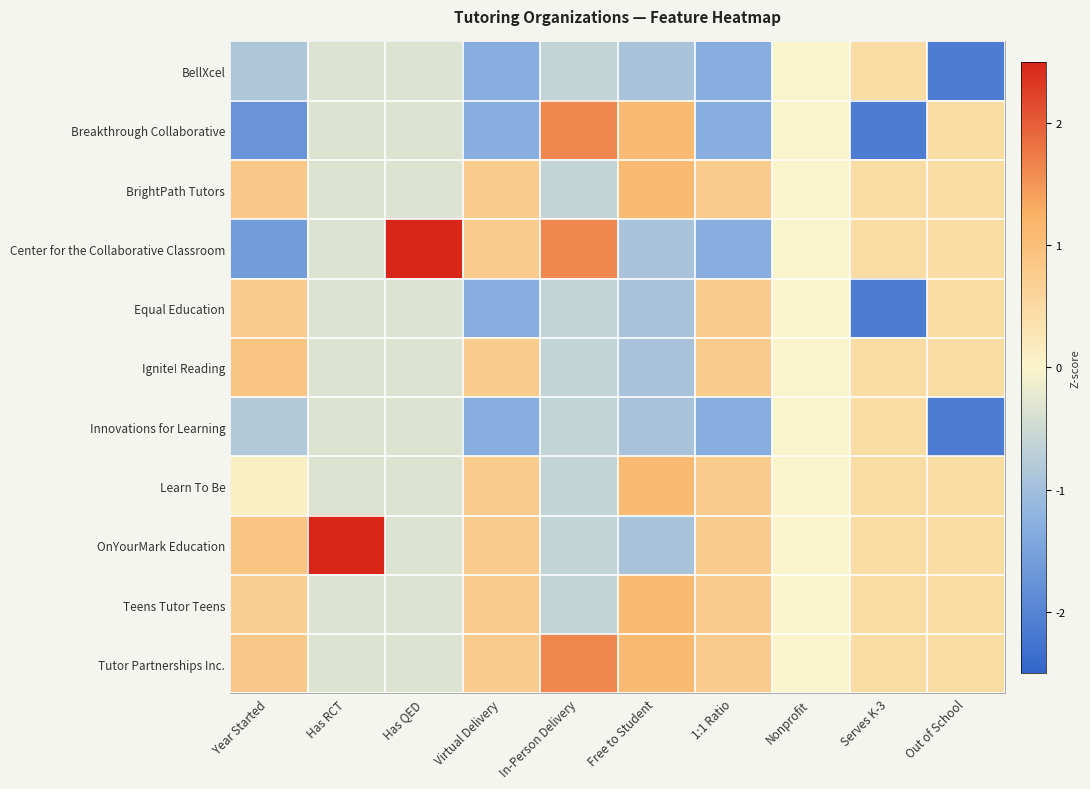

How many distinct data groups are displayed?

11